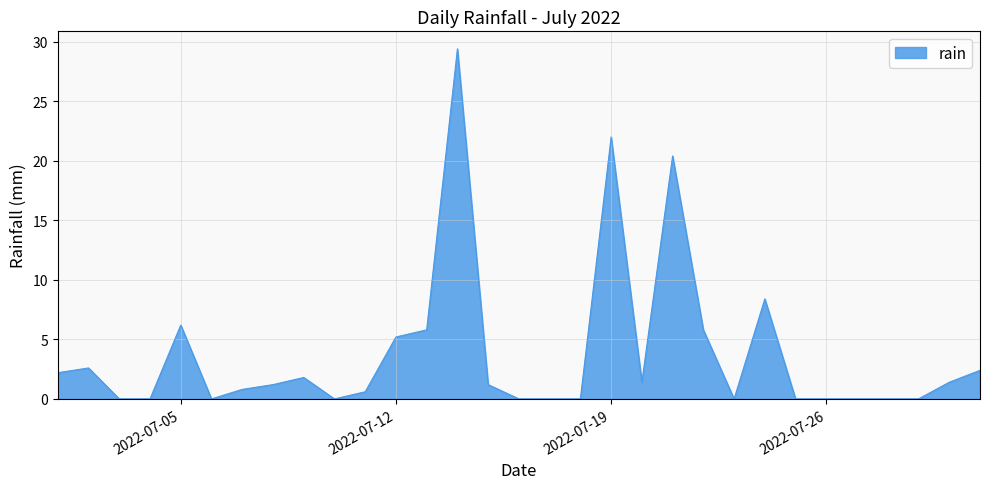

What is the greatest value displayed?

29.4